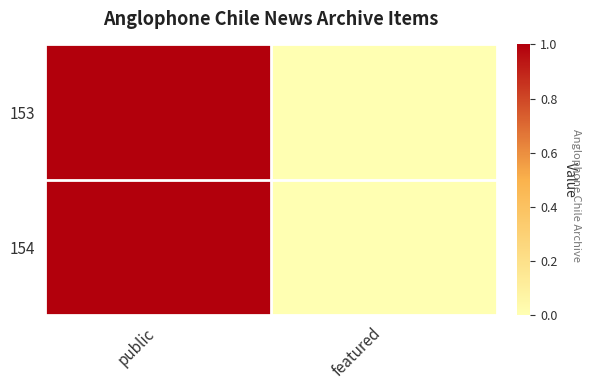

Which label corresponds to the smallest value in the chart?

featured